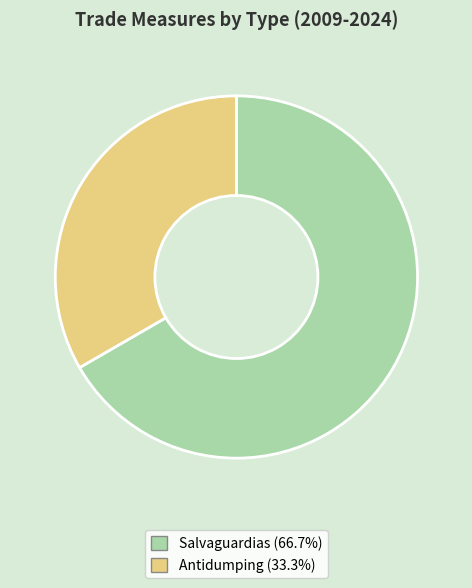

Is there a majority slice in this chart?

Yes